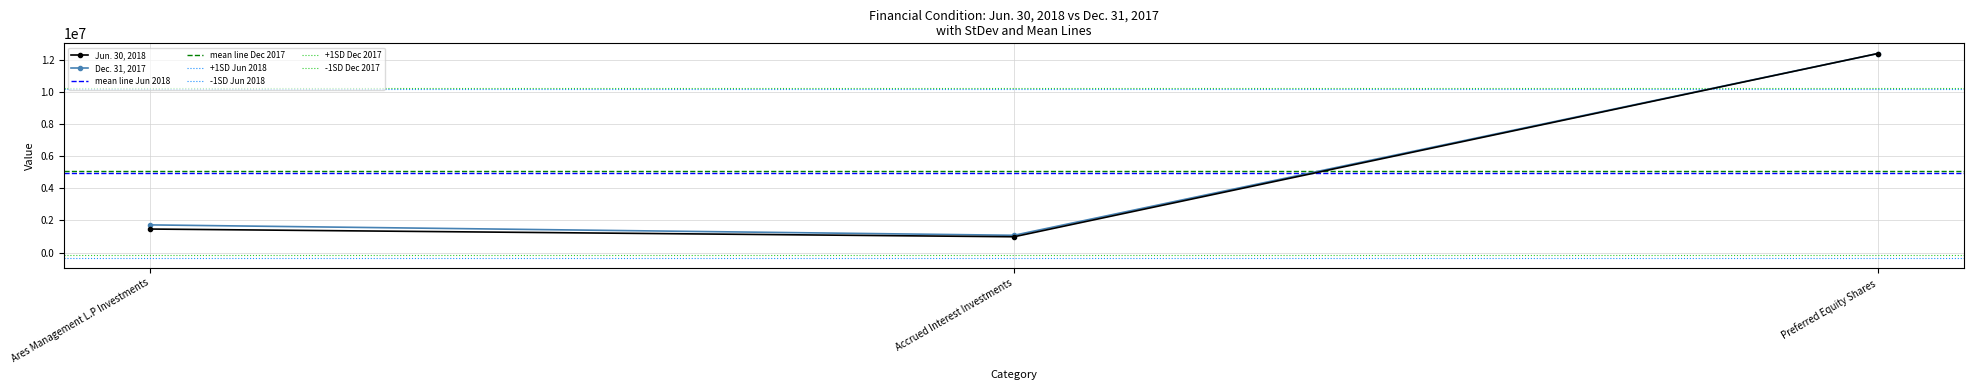

What position from the left is Preferred Equity Shares?

3